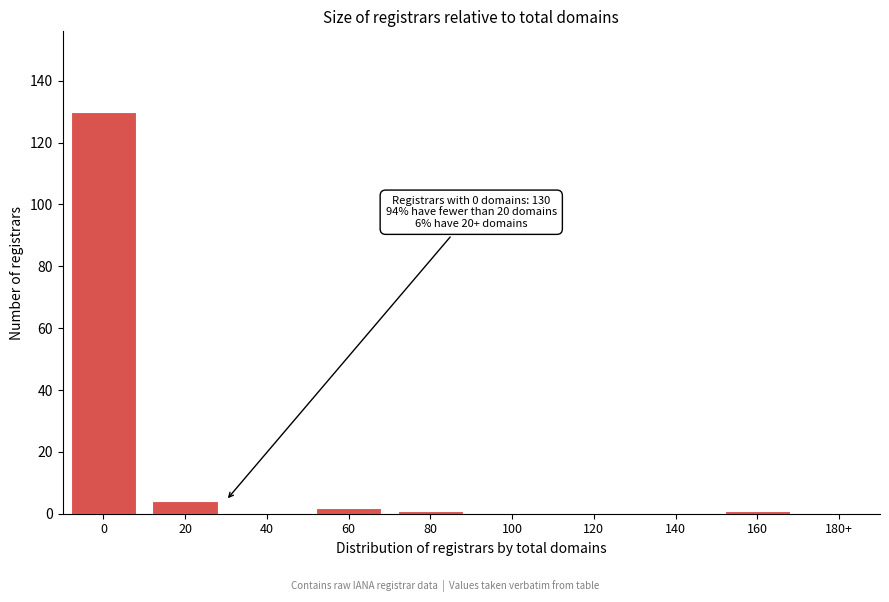

Reading right to left, list all the values displayed in this chart.

180+=0	160=1	140=0	120=0	100=0	80=1	60=2	40=0	20=4	0=130